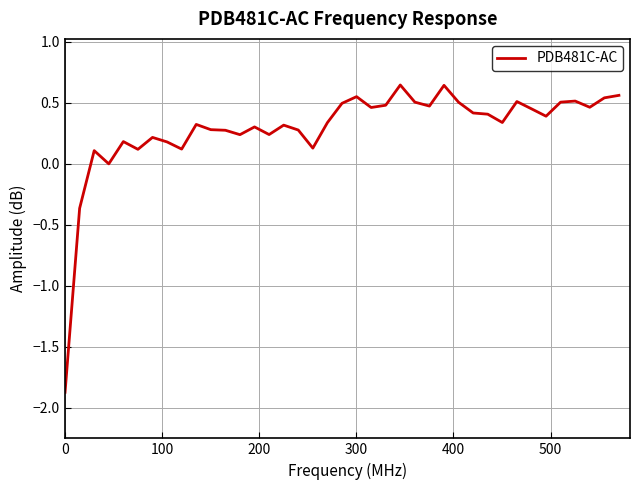

What is the smallest value displayed?

-1.9